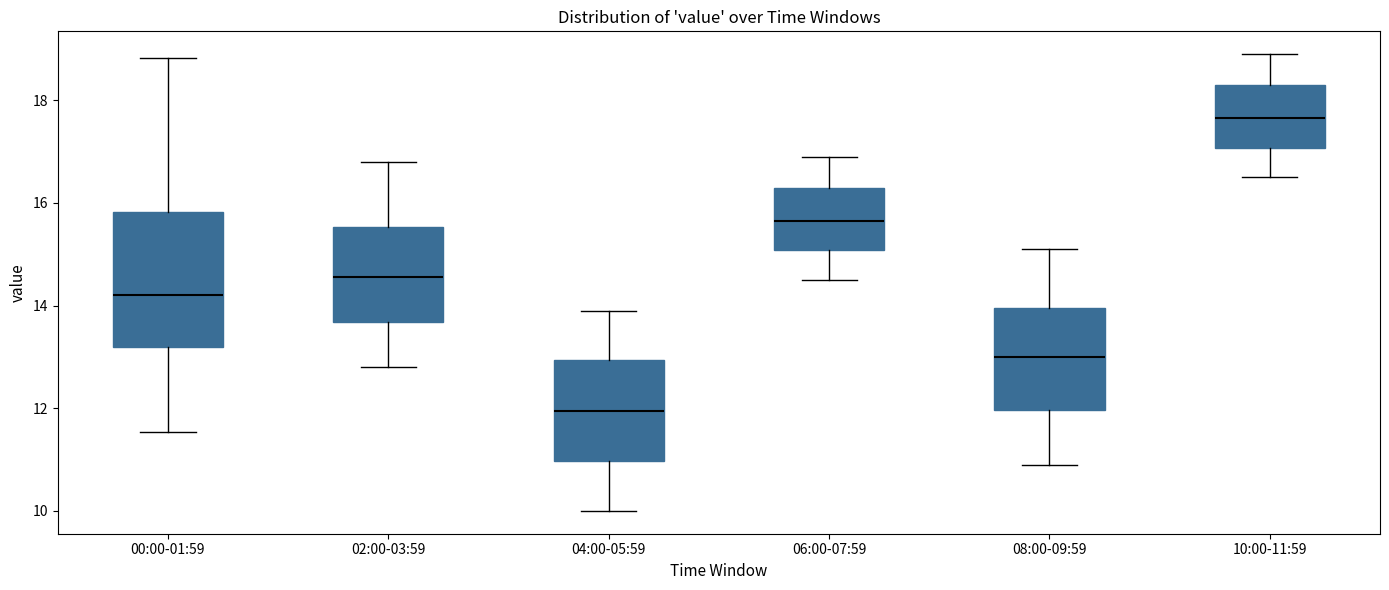

Where is the upper edge of the box for 02:00-03:59 on the y-axis? The values are not printed on the chart, so give them approximately, as read against the axis.

15.6